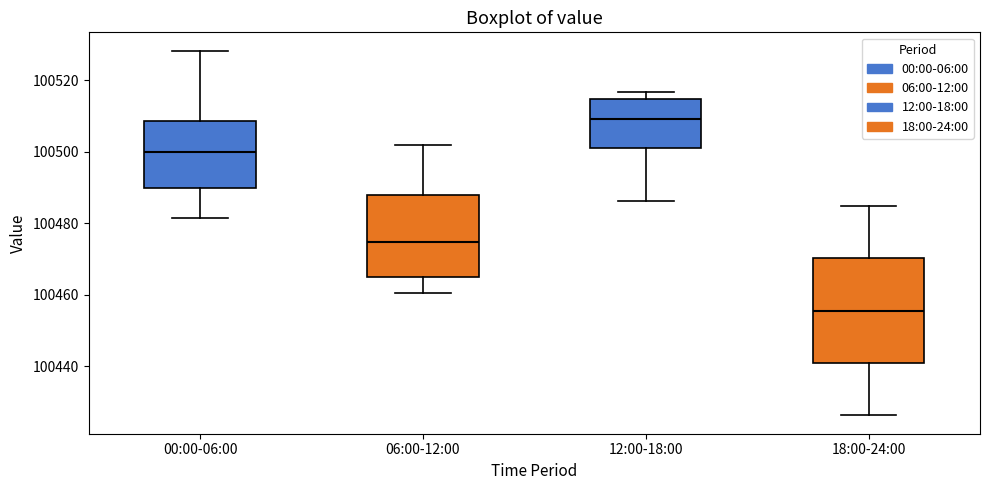

Which box is the tallest, from its lower edge to its upper edge?

18:00-24:00